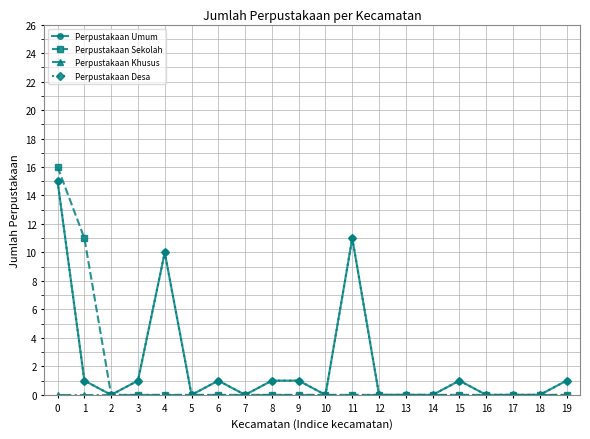

Does the chart have visible grid lines?

Yes